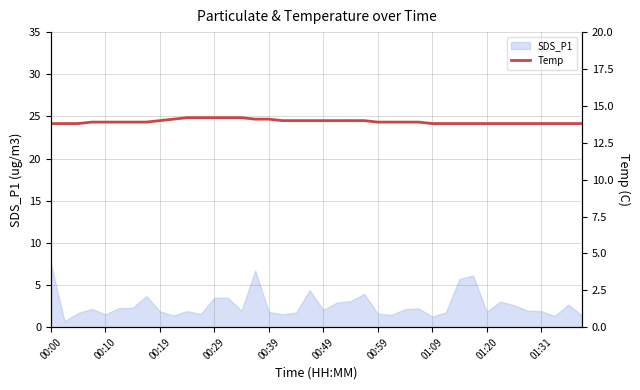

Is it true that SDS_P1 equals 1.8 at 00:39?

True